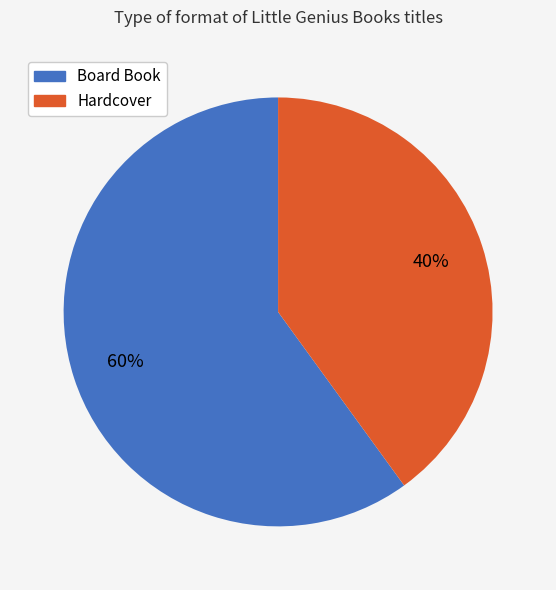

Which slice is the largest?

Board Book